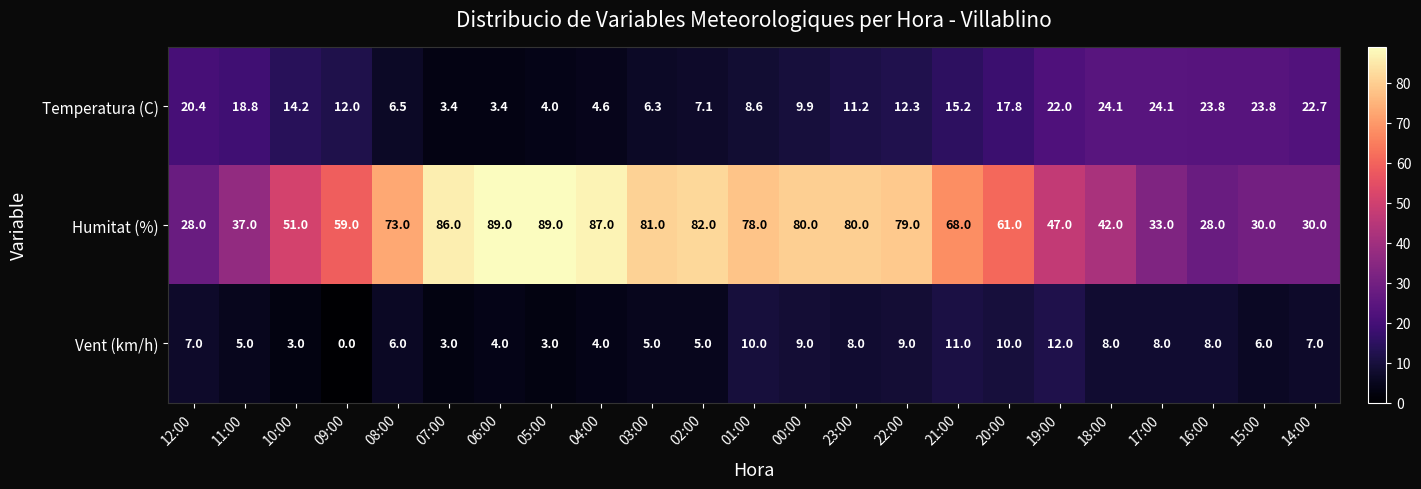

Rank the series at 11:00 from highest to lowest value.

Humitat (%), Temperatura (C), Vent (km/h)